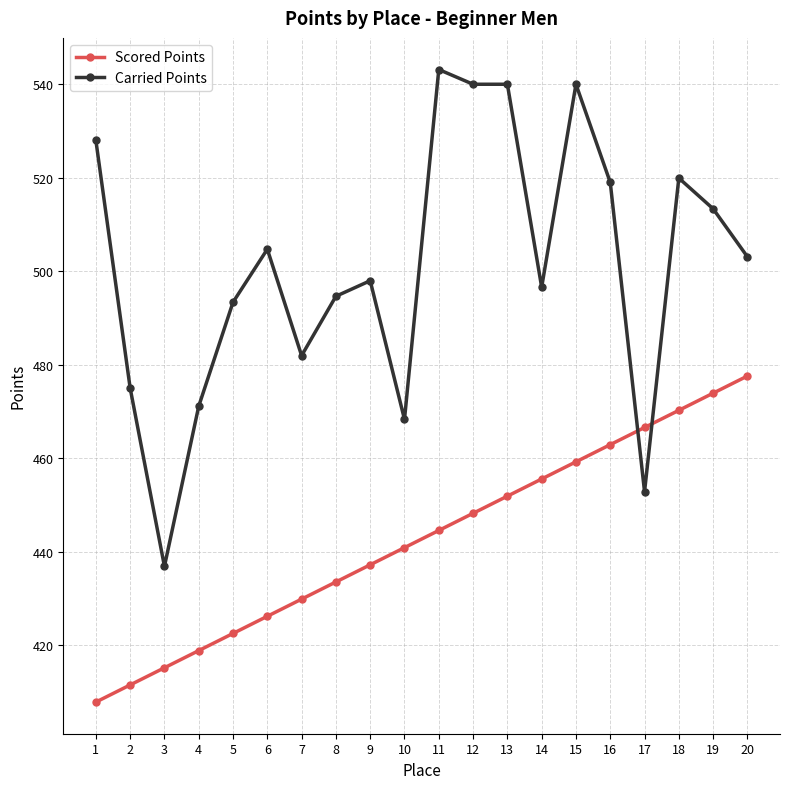

Reading right to left, list all the values displayed in this chart.

Scored Points: 477.6	473.9	470.3	466.6	462.9	459.3	455.6	451.9	448.3	444.6	440.9	437.2	433.6	429.9	426.2	422.6	418.9	415.2	411.6	407.9
Carried Points: 503.1	513.4	519.9	452.9	519.0	540.0	496.6	540.0	540.0	543.2	468.3	498.0	494.7	482.0	504.7	493.4	471.2	436.9	475.0	528.0